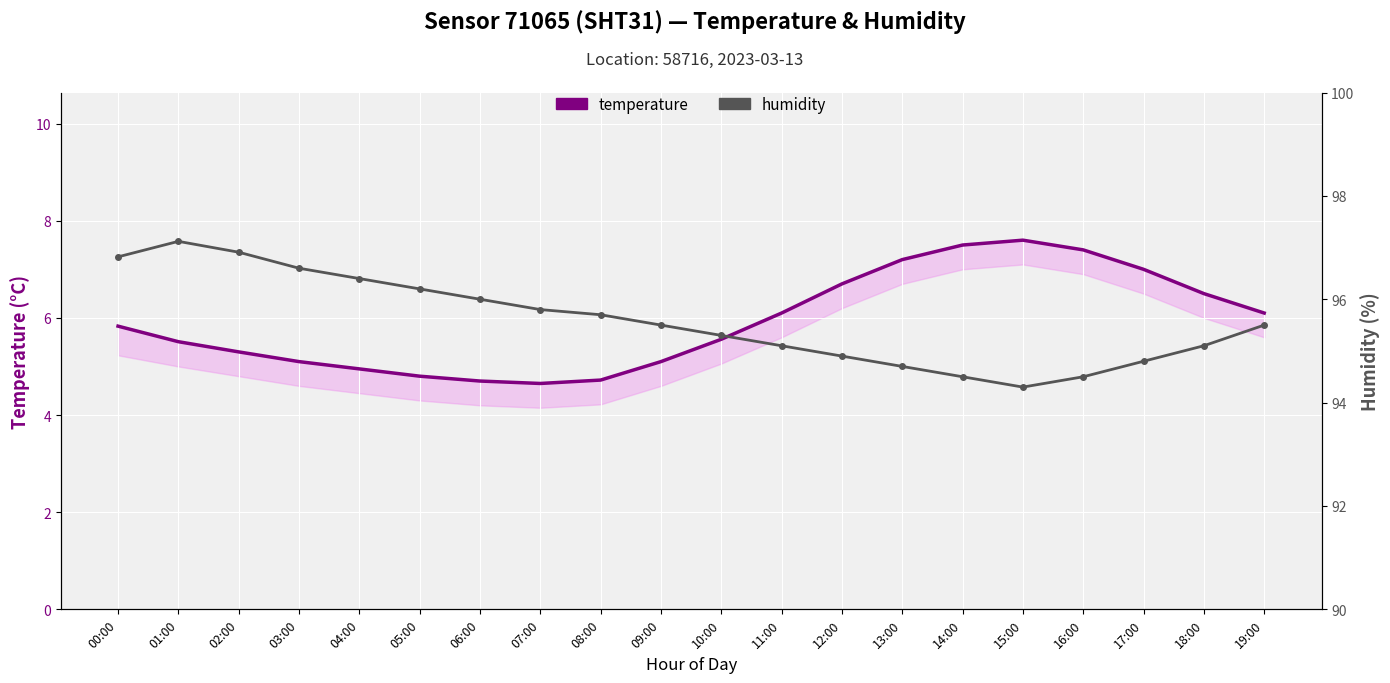

Reading right to left, transcribe all the data shown in this chart.

temperature: 19:00=6.1	18:00=6.5	17:00=7.0	16:00=7.4	15:00=7.6	14:00=7.5	13:00=7.2	12:00=6.7	11:00=6.1	10:00=5.6	09:00=5.1	08:00=4.7	07:00=4.7	06:00=4.7	05:00=4.8	04:00=5.0	03:00=5.1	02:00=5.3	01:00=5.5	00:00=5.8
humidity: 19:00=95.5	18:00=95.1	17:00=94.8	16:00=94.5	15:00=94.3	14:00=94.5	13:00=94.7	12:00=94.9	11:00=95.1	10:00=95.3	09:00=95.5	08:00=95.7	07:00=95.8	06:00=96.0	05:00=96.2	04:00=96.4	03:00=96.6	02:00=96.9	01:00=97.1	00:00=96.8